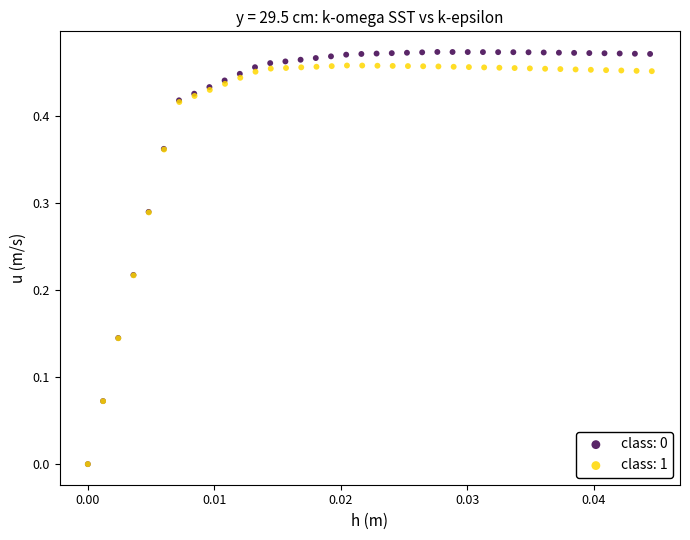

Which series has the widest spread of Y values?

class: 0